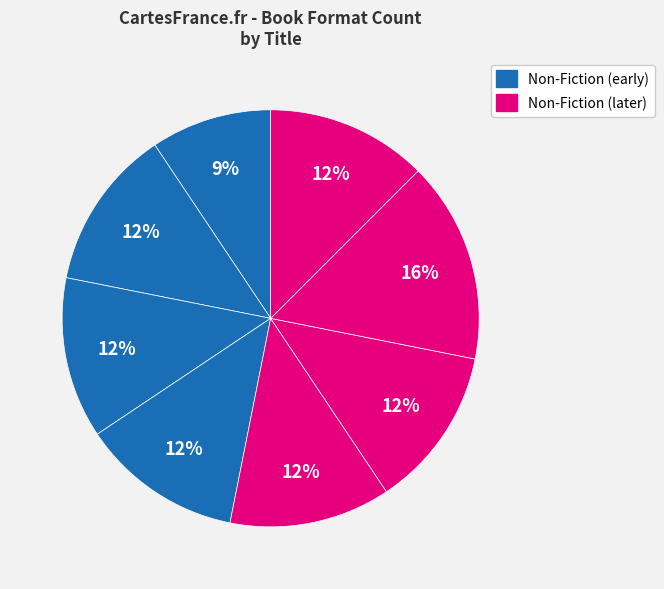

How many segments does this pie chart have?

8